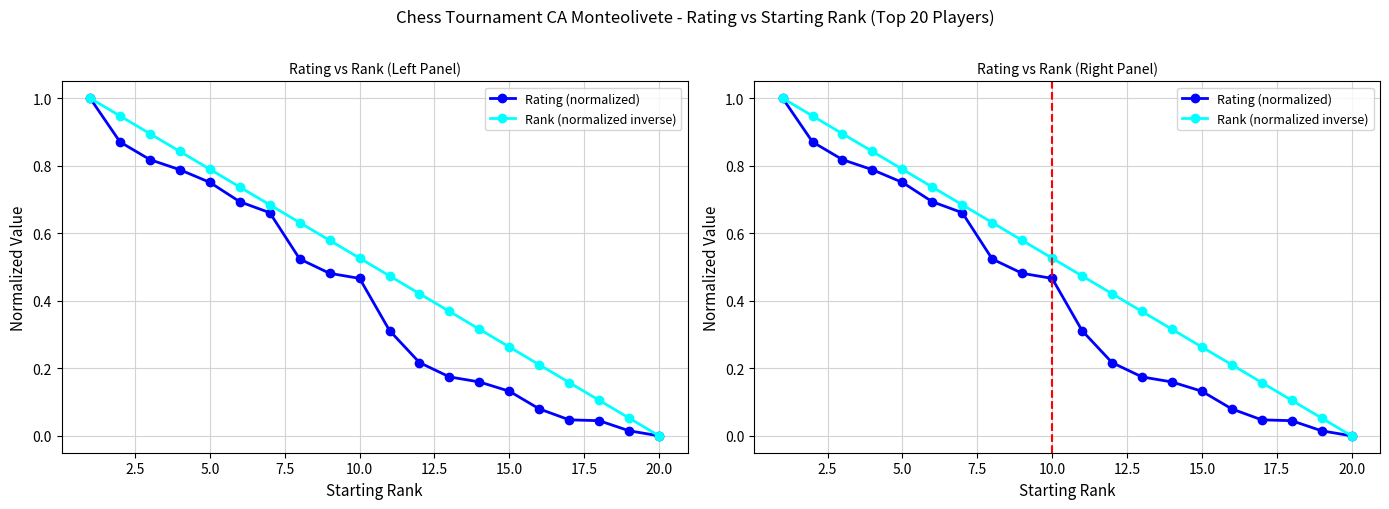

True or false: Rating (normalized) has more than 1 interior local peaks.

False